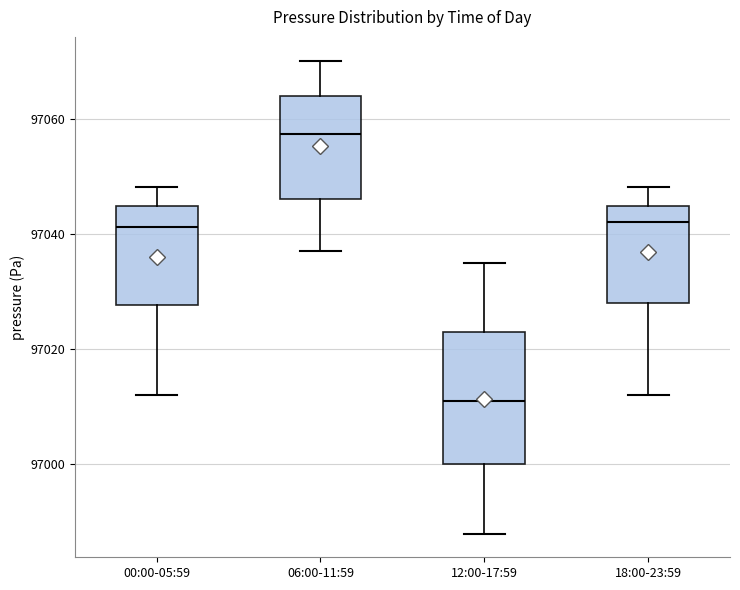

Which box's median line is the lowest?

12:00-17:59